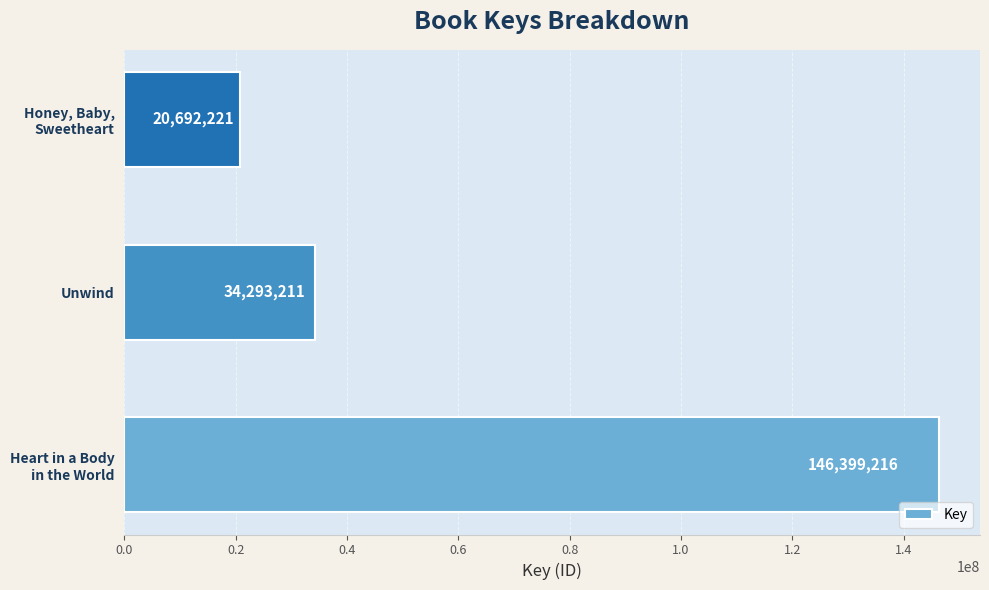

Is it true that the value at Unwind is 53183478?

False